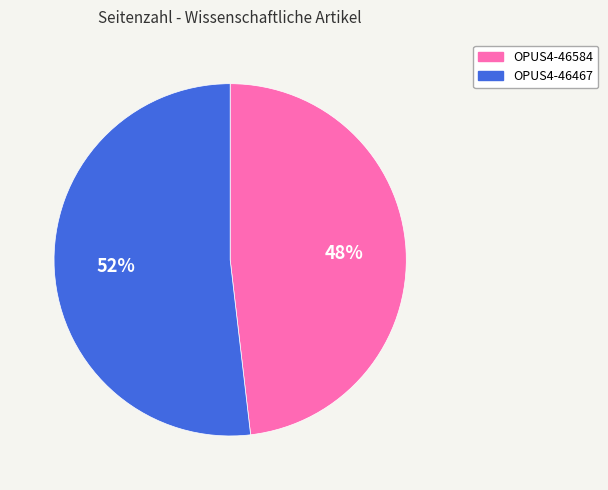

True or false: OPUS4-46584 accounts for 48% of the total.

True